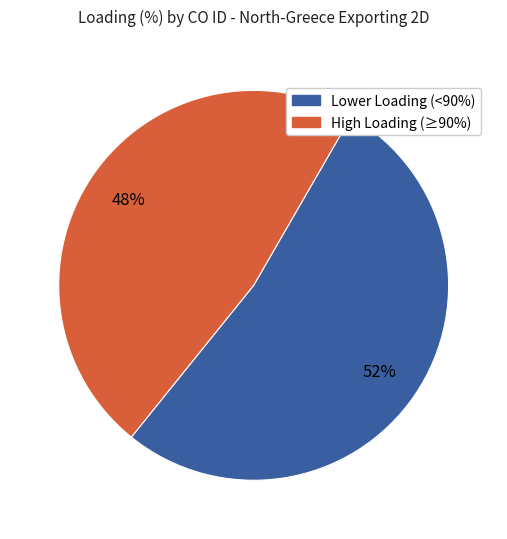

Count the number of slices in the pie.

2